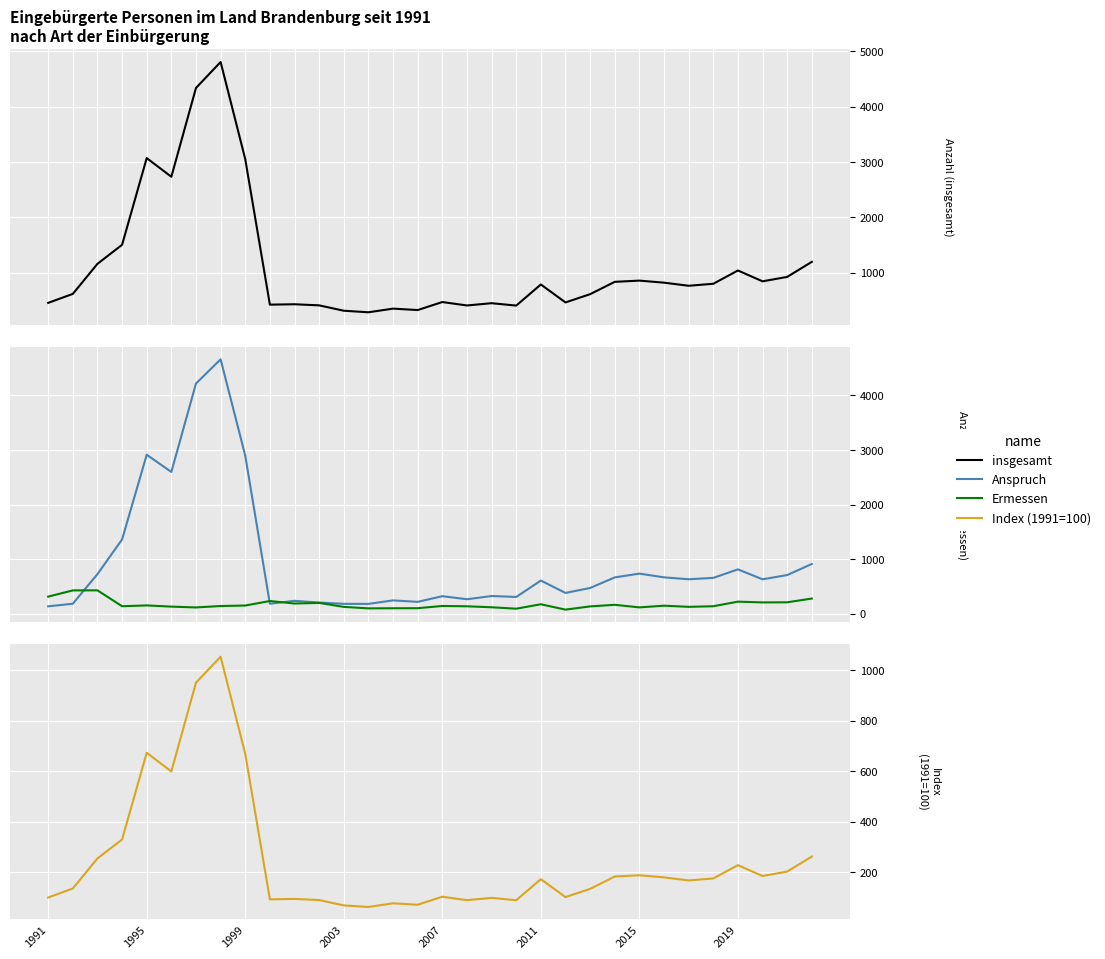

Which series has the largest range (max minus min)?

Anspruch